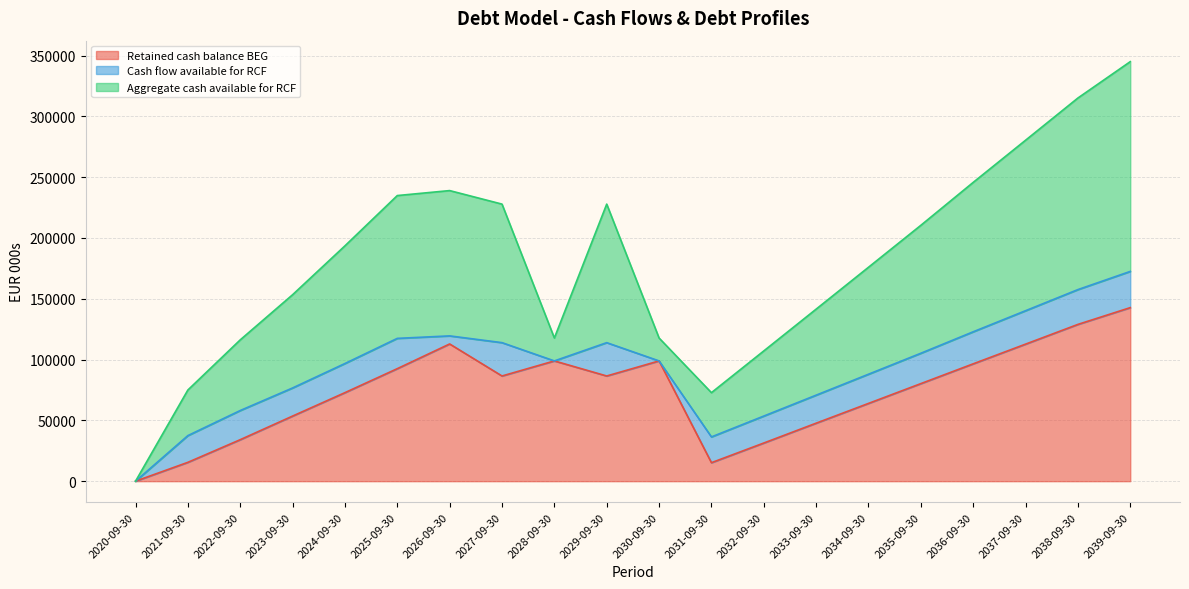

Which series ends up on top after the final intersection of Retained cash balance BEG and Aggregate cash available for RCF?

Aggregate cash available for RCF